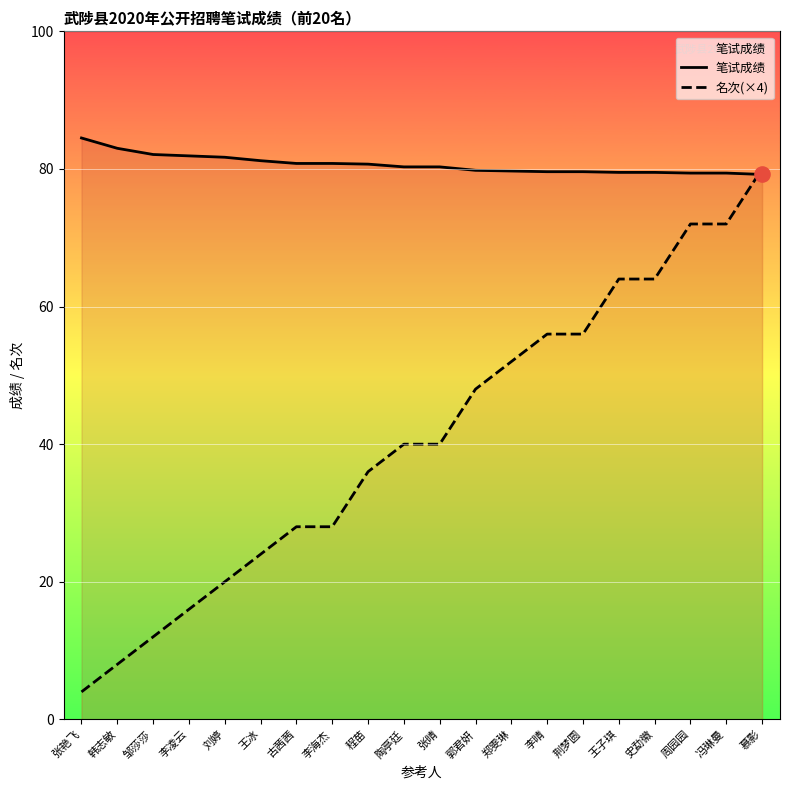

Which series contains the highest Y value?

笔试成绩